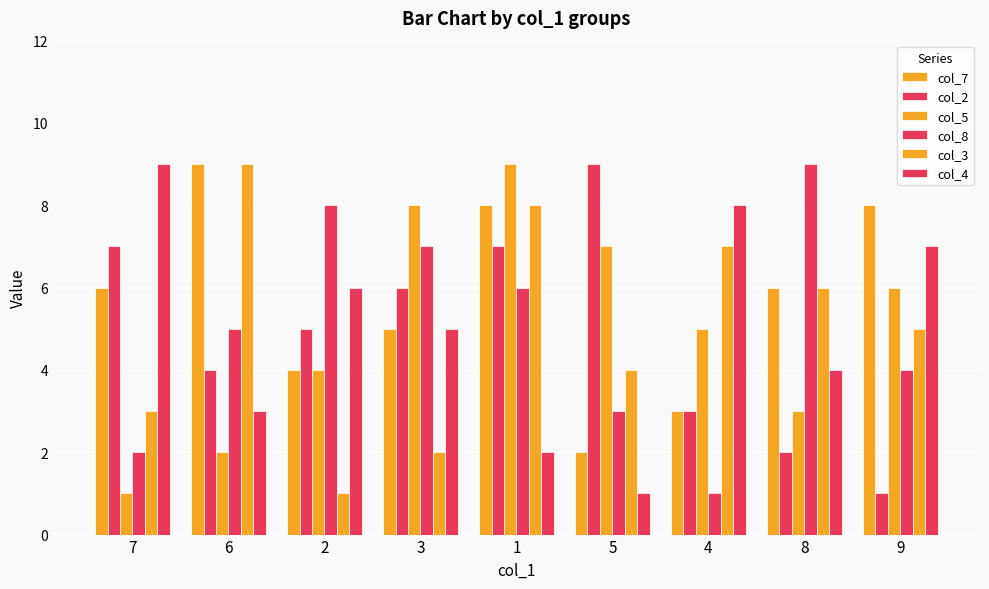

Does the chart contain any negative values?

No